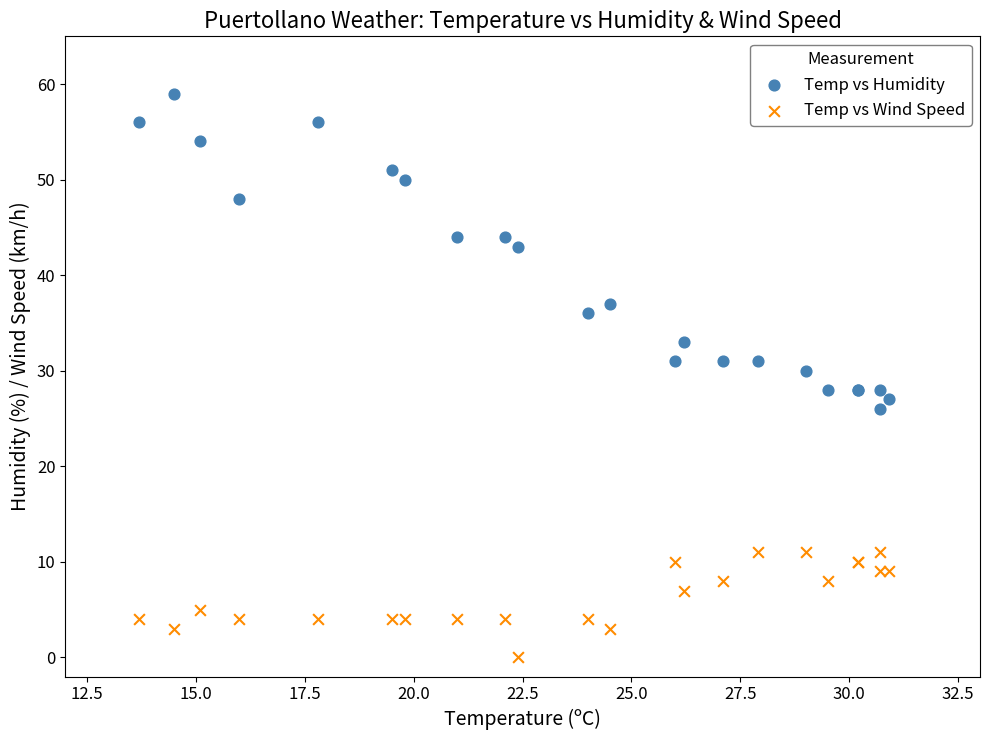

Which series has the widest spread of Y values?

Temp vs Humidity